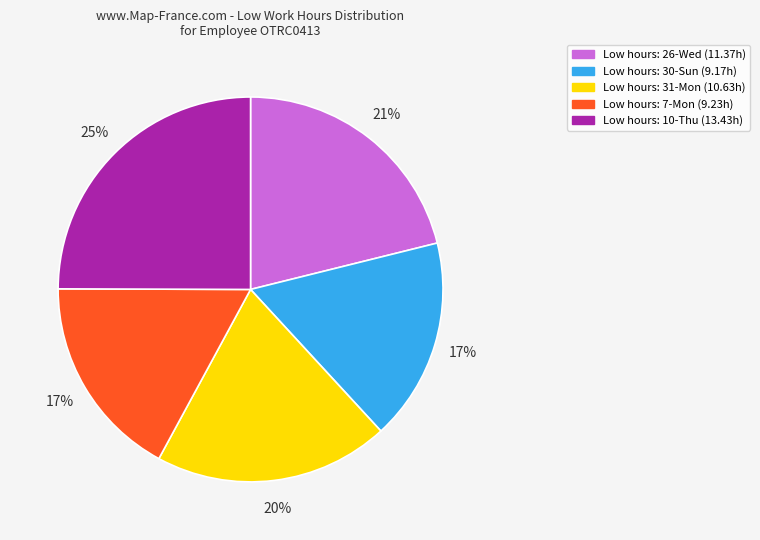

Is there a majority slice in this chart?

No